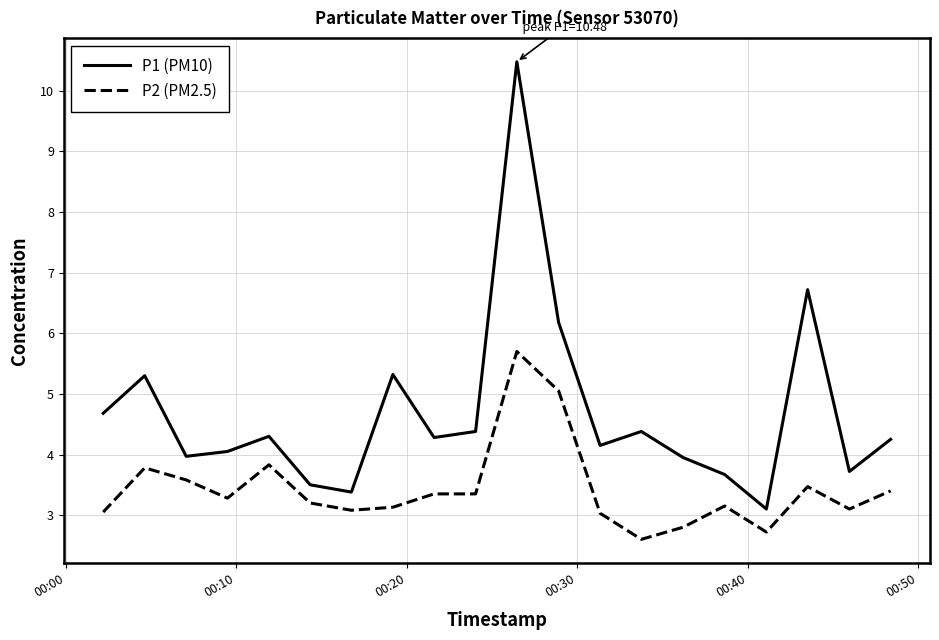

Count the number of categories in the chart.

20